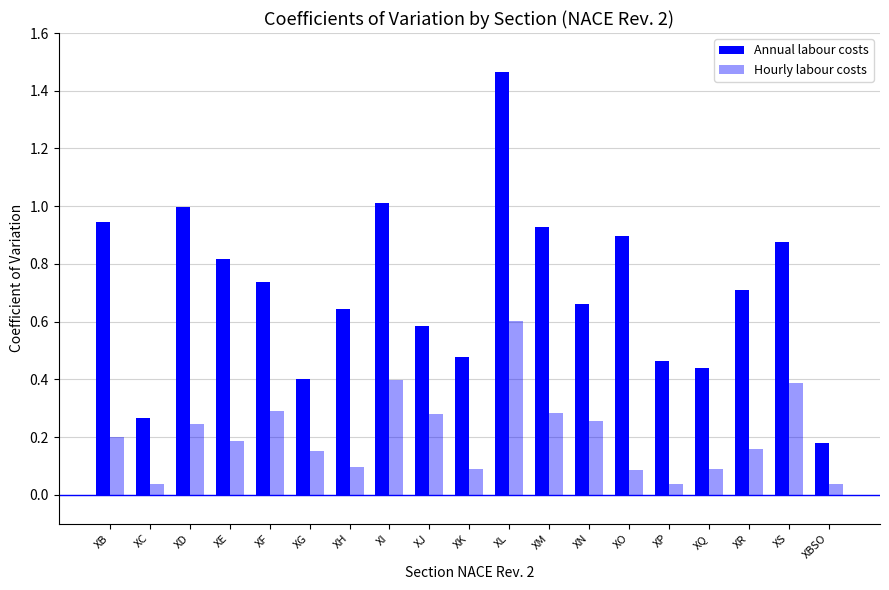

Count the number of categories in the chart.

19